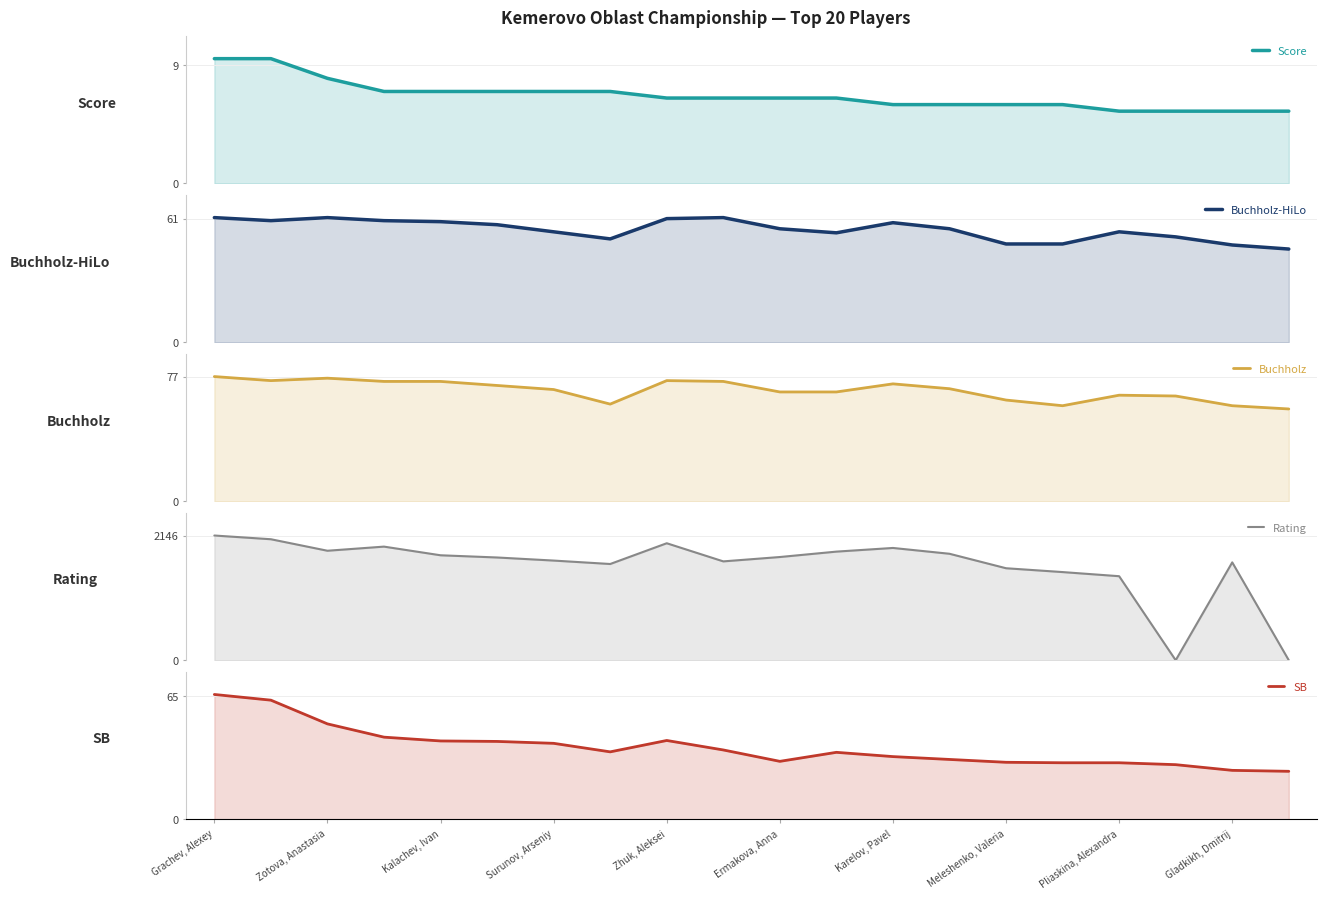

True or false: Score and Buchholz-HiLo intersect in this chart.

False